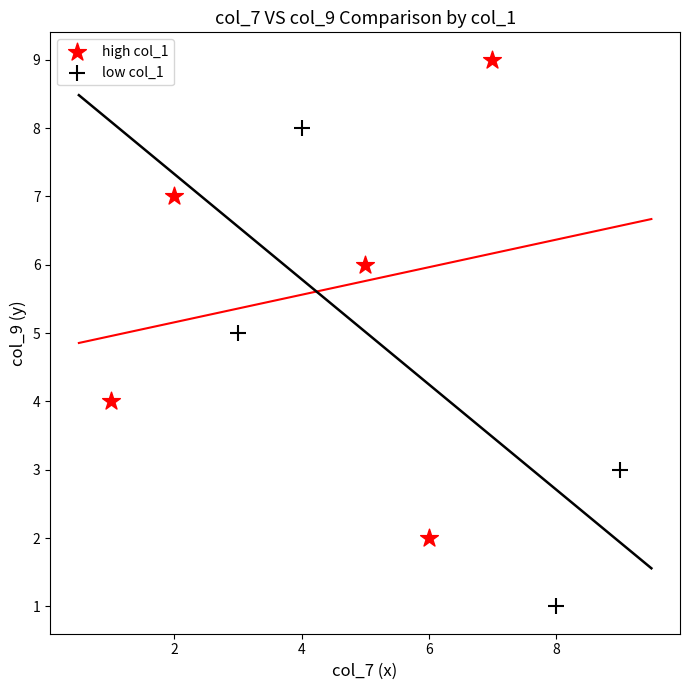

Which series contains the lowest Y value?

low col_1